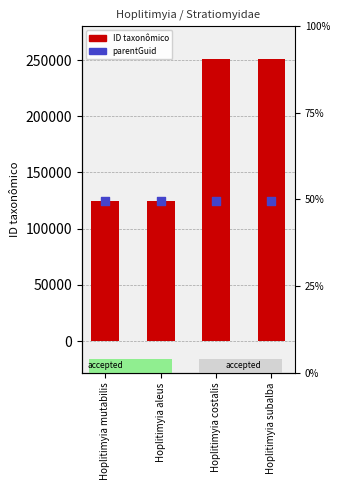

Which series has the largest total across all categories?

ID taxonômico